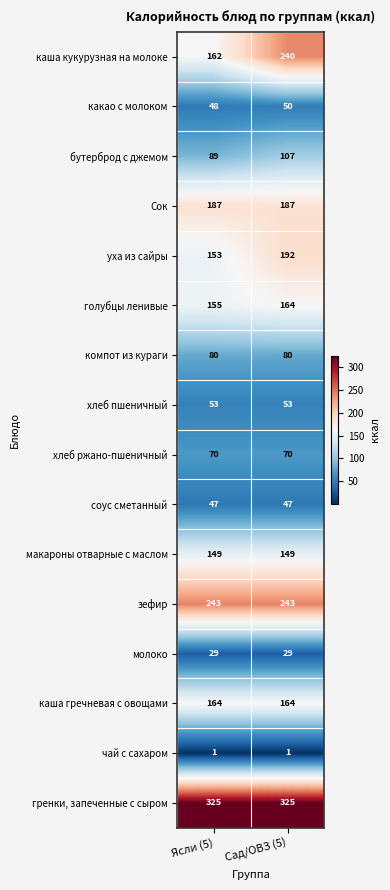

Which series has the largest total across all categories?

гренки, запеченные с сыром